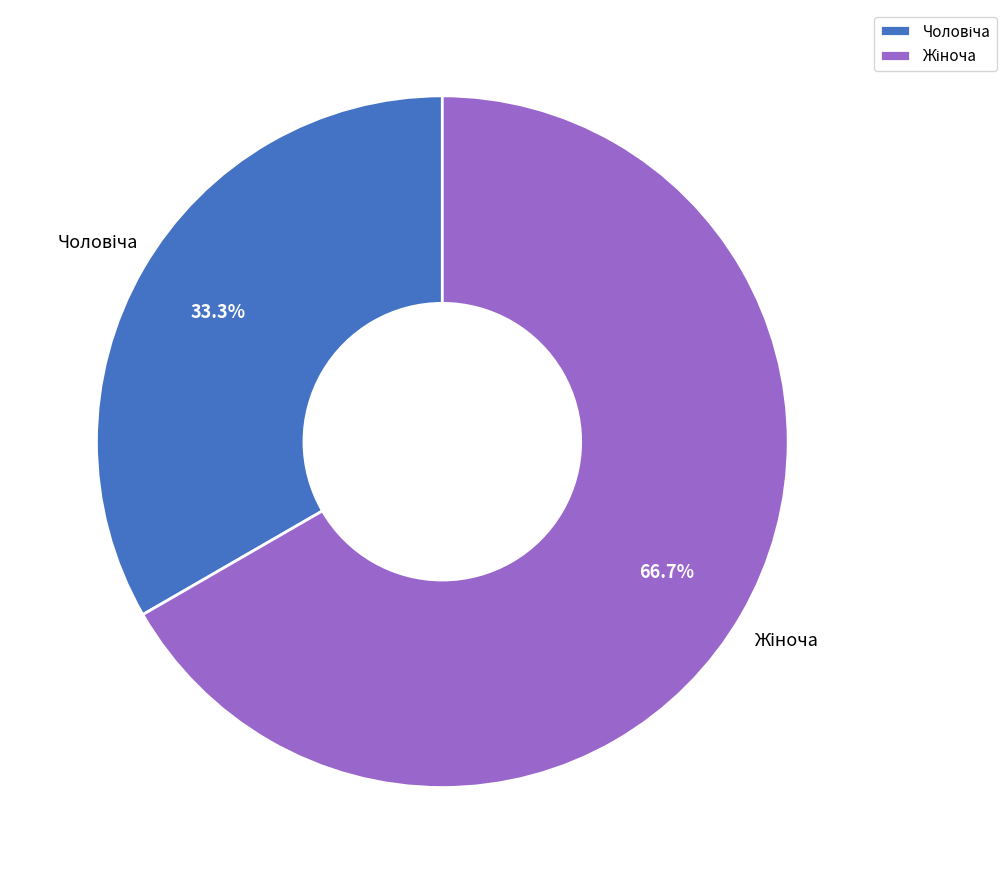

To the nearest percent, what is the difference between the largest and smallest slice percentages?

33%